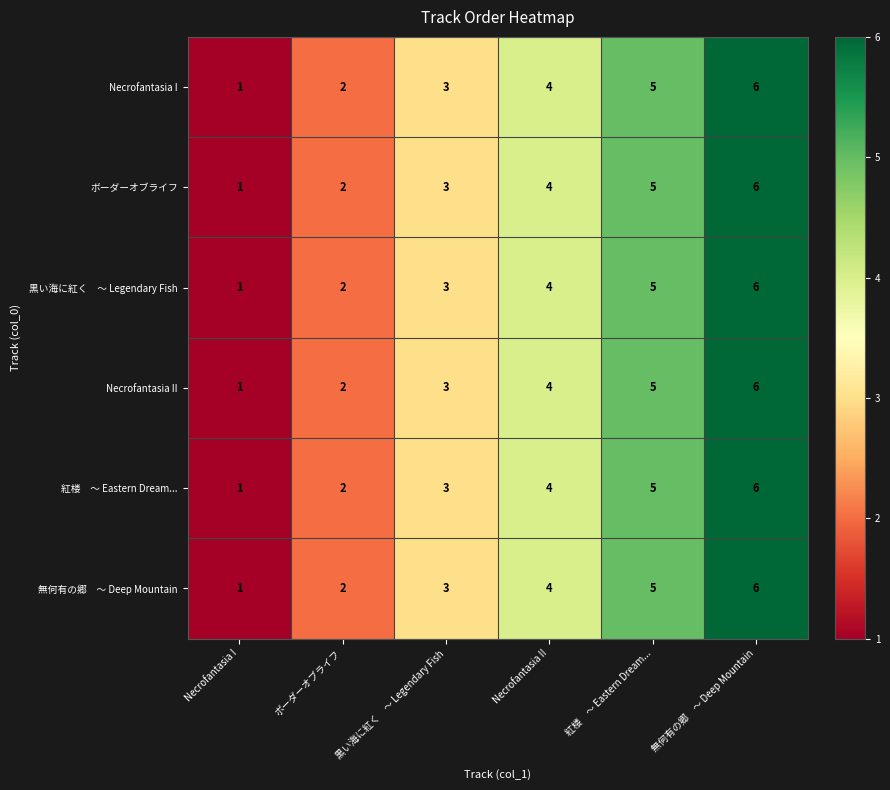

The value of Necrofantasia II at ボーダーオブライフ is 1. True or false?

False